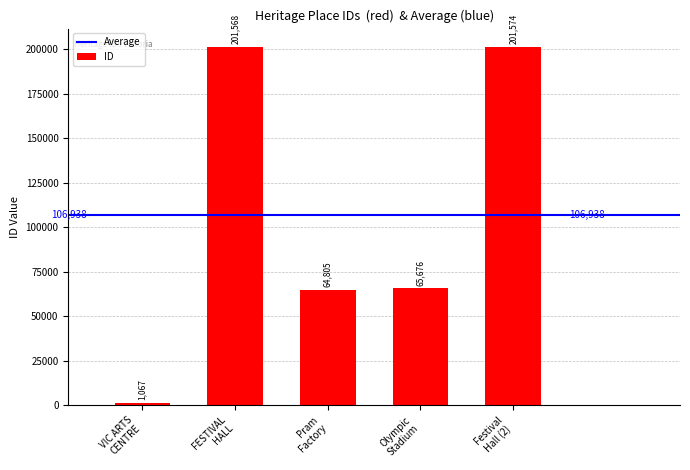

Reading left to right, transcribe all the data shown in this chart.

1067	201568	64805	65676	201574